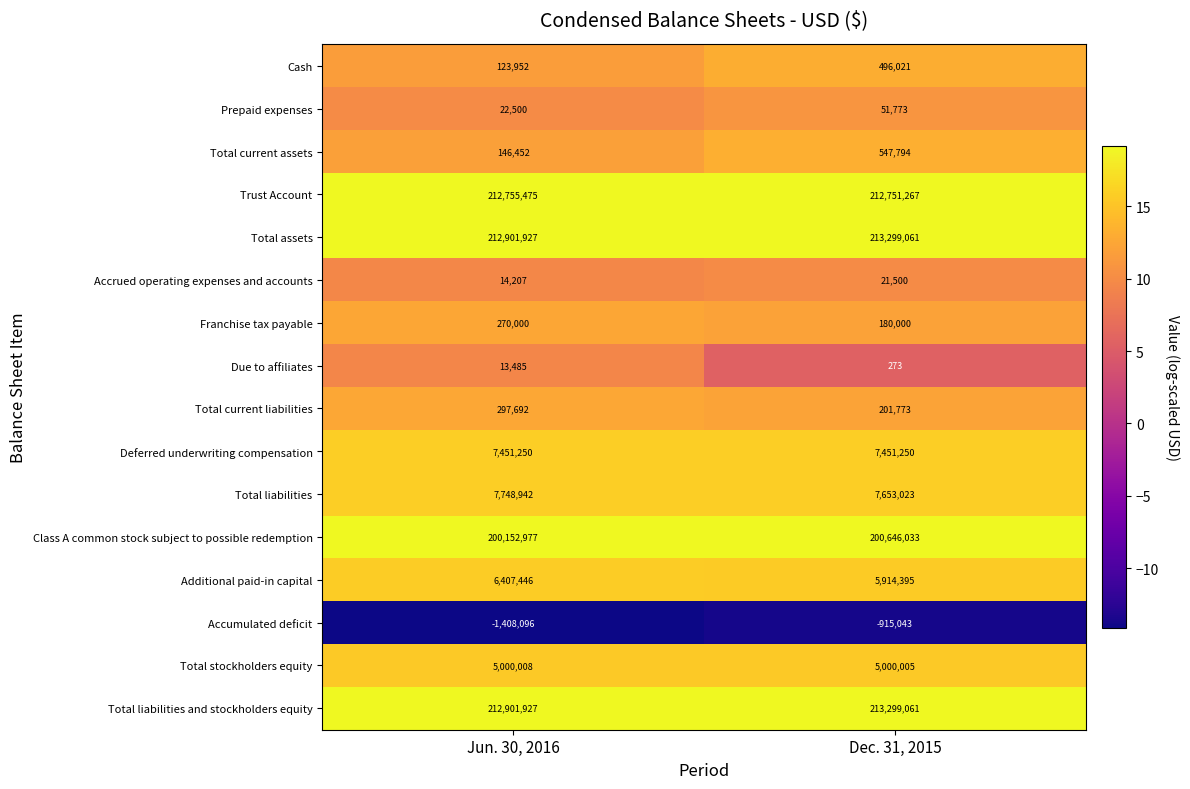

The Class A common stock subject to possible redemption series shows 200152977 at Jun. 30, 2016. True or false?

True